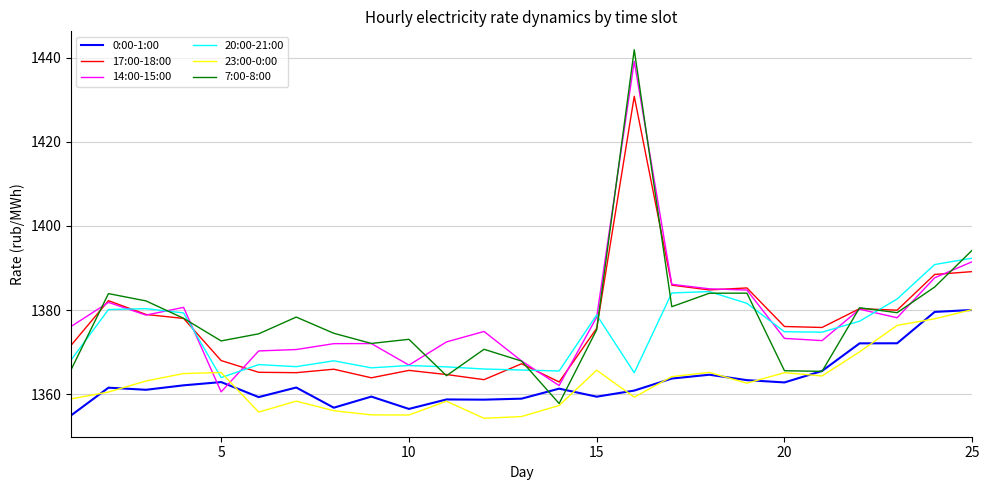

Does the chart have visible grid lines?

Yes